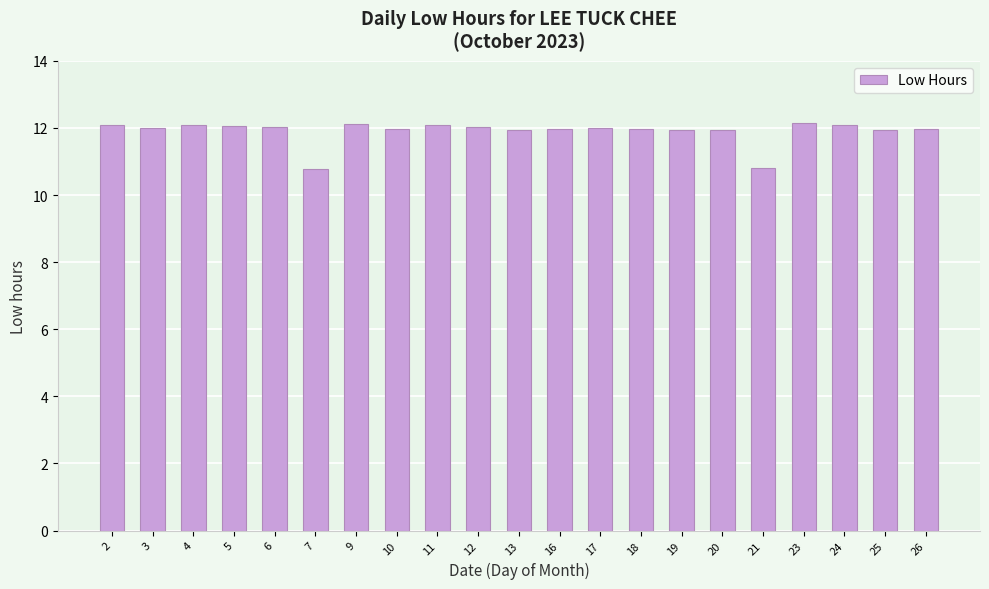

True or false: the data shows 4.1 at 20.

False